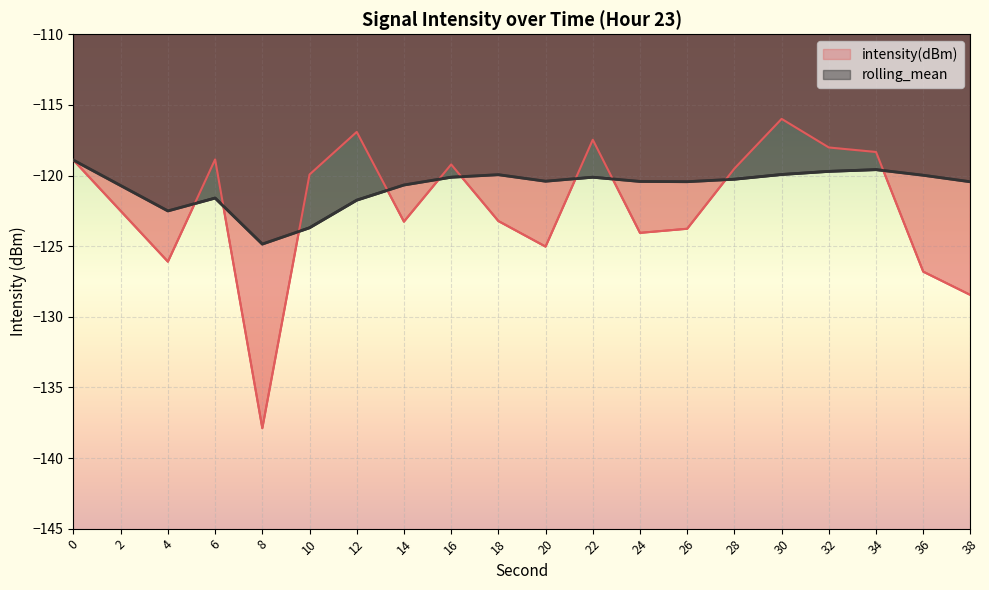

How many times do rolling_mean and intensity(dBm) cross each other?

10